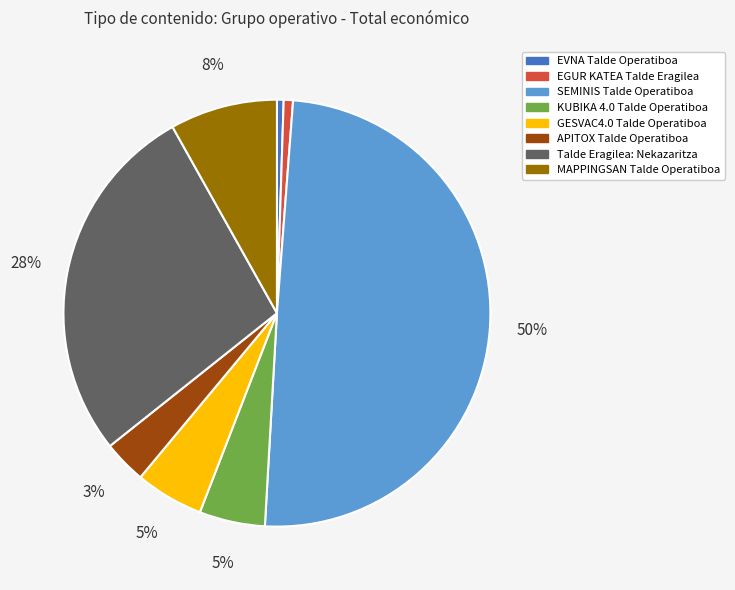

Does APITOX Talde Operatiboa represent more than half of the total?

No